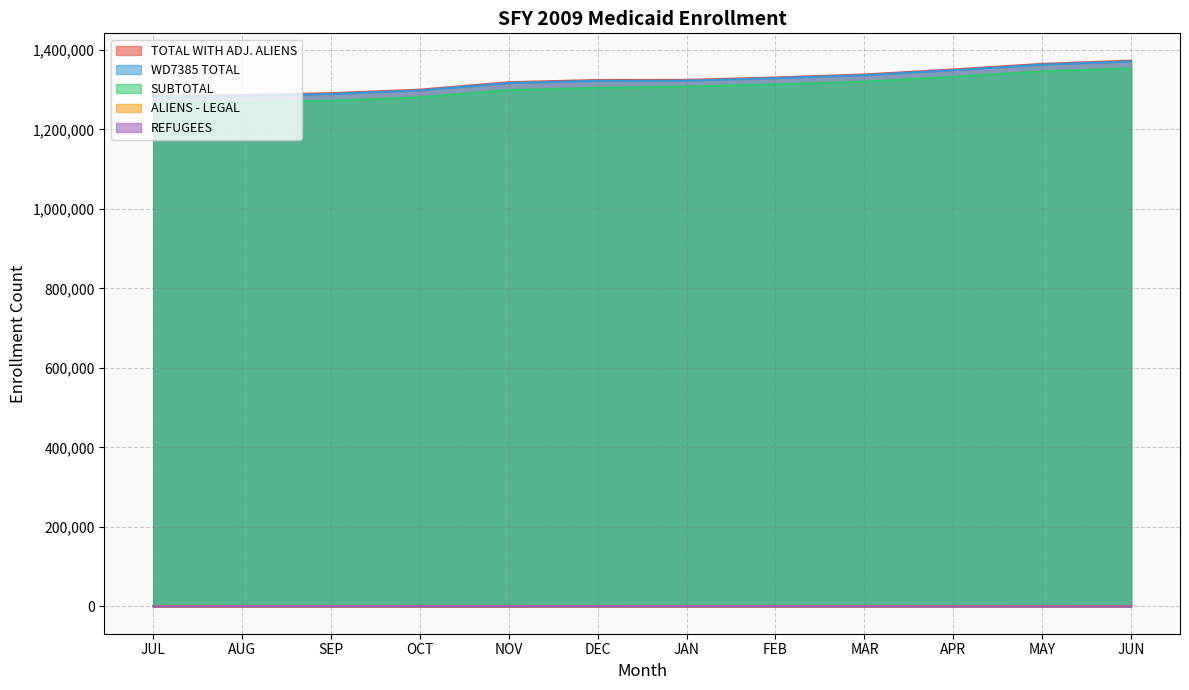

How many lines are shown in the chart?

5